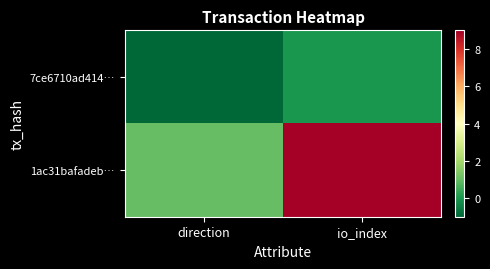

List the series in order of their peak value, highest first.

1ac31bafadeb…, 7ce6710ad414…